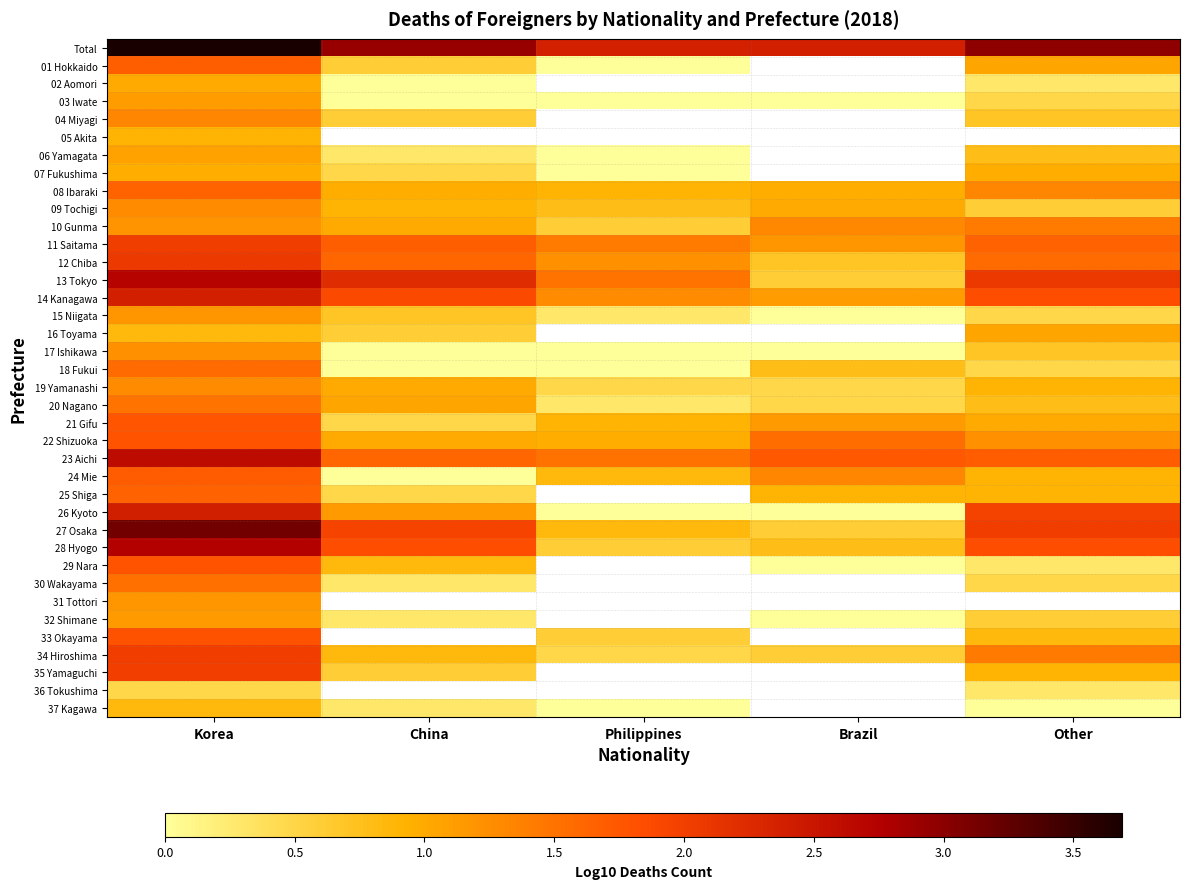

Which series changed the most between Philippines and Other?

26 Kyoto